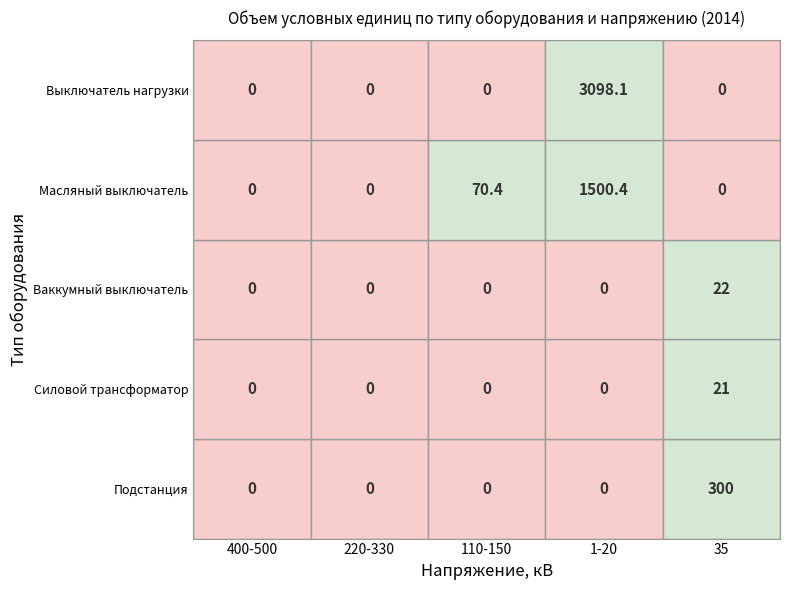

The value of Выключатель нагрузки at 110-150 is 1043.9. True or false?

False